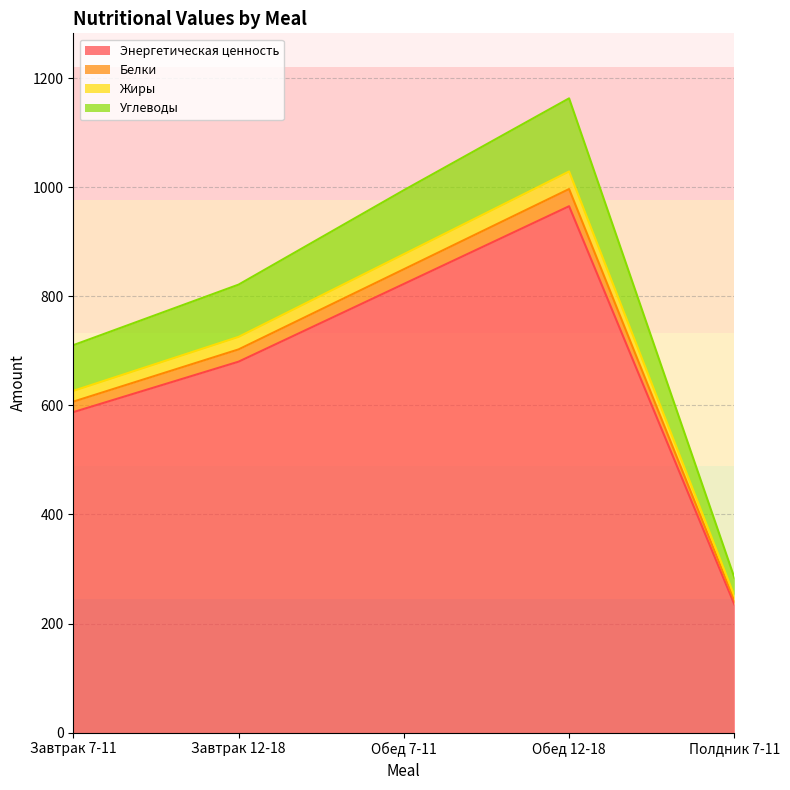

What is the difference between the second highest and second lowest values in the Энергетическая ценность series?

235.0